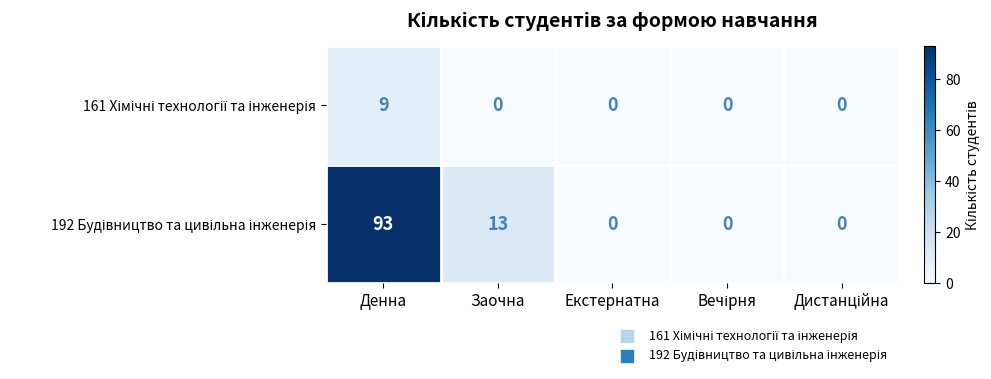

What is the total value across all series at Заочна?

13